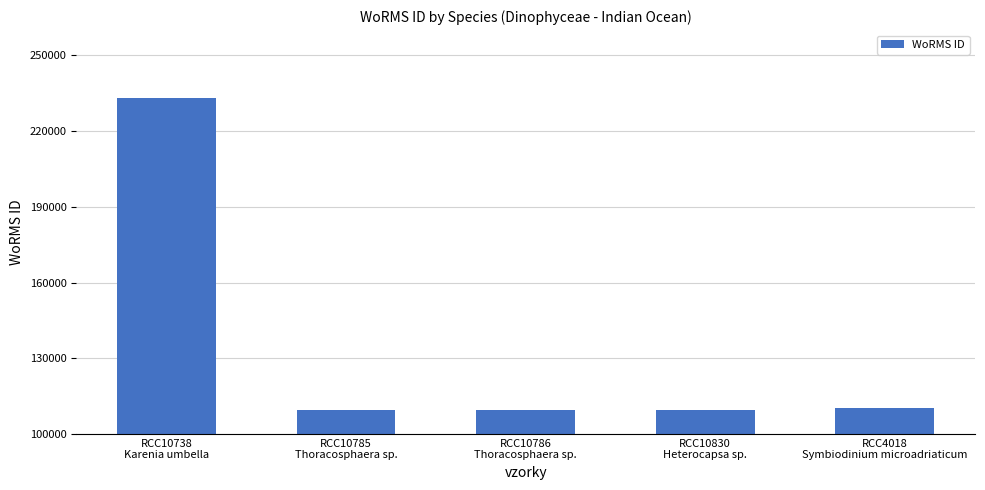

What is the label of the 1st bar from the right?

RCC4018
Symbiodinium microadriaticum